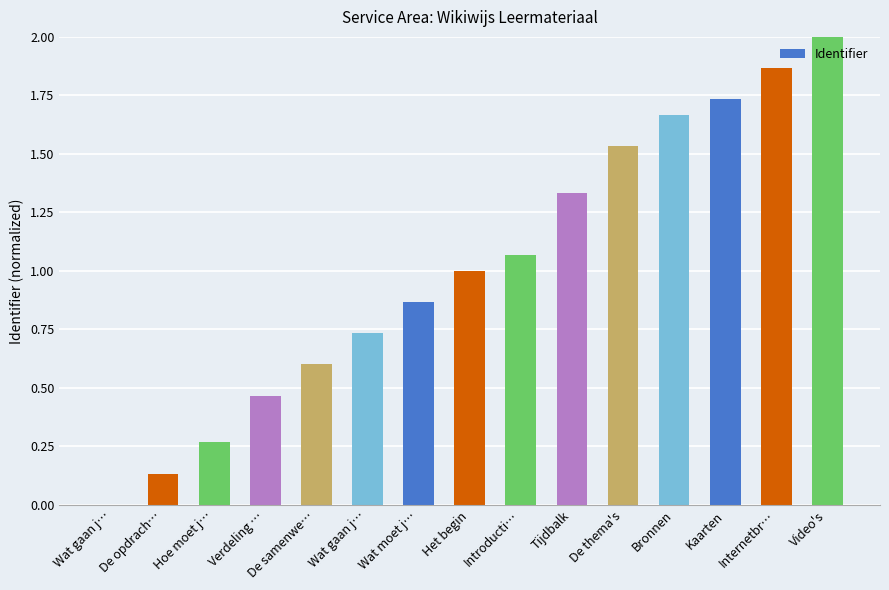

What is the label of the 9th bar from the left?

Introducti…